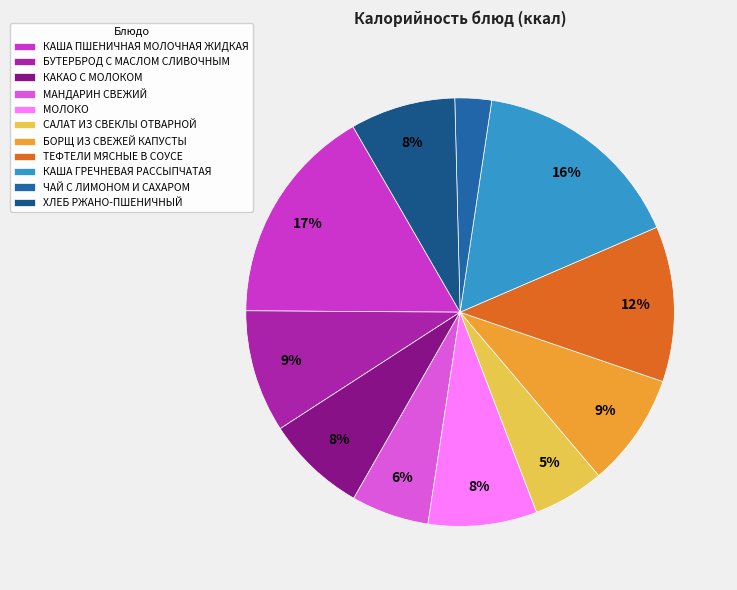

How many segments does this pie chart have?

11